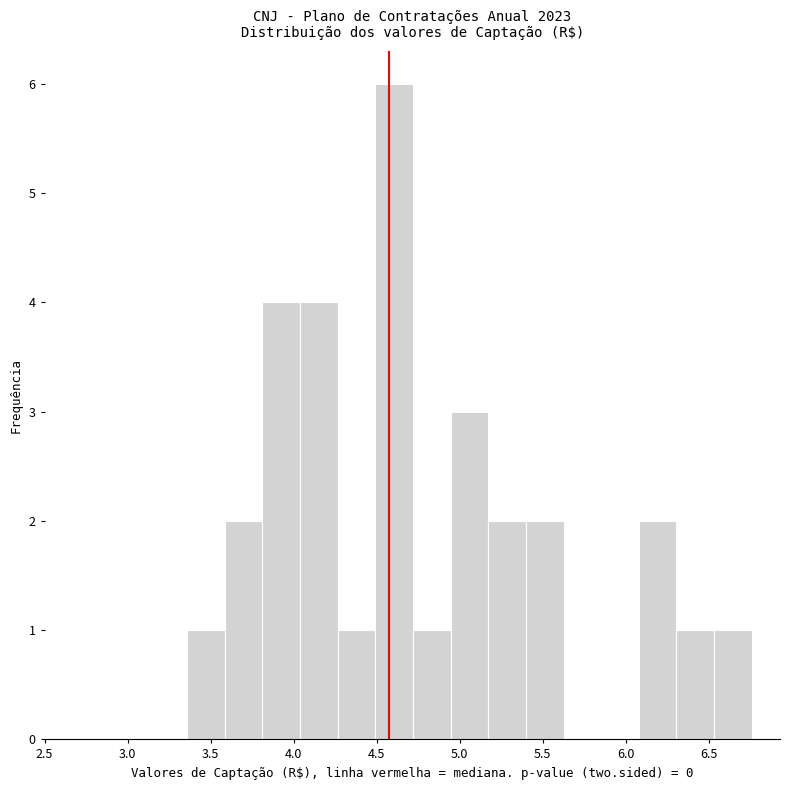

Reading left to right, transcribe this chart: for each bar, give the range it covers on the x-axis and its height. Neither the bar edges nor the heights are printed on the chart, so give them approximately, as read against the axes.

3.35 to 3.60: 1
3.60 to 3.80: 2
3.80 to 4.05: 4
4.05 to 4.25: 4
4.25 to 4.50: 1
4.50 to 4.70: 6
4.70 to 4.95: 1
4.95 to 5.15: 3
5.15 to 5.40: 2
5.40 to 5.65: 2
5.65 to 5.85: 0
5.85 to 6.10: 0
6.10 to 6.30: 2
6.30 to 6.55: 1
6.55 to 6.75: 1